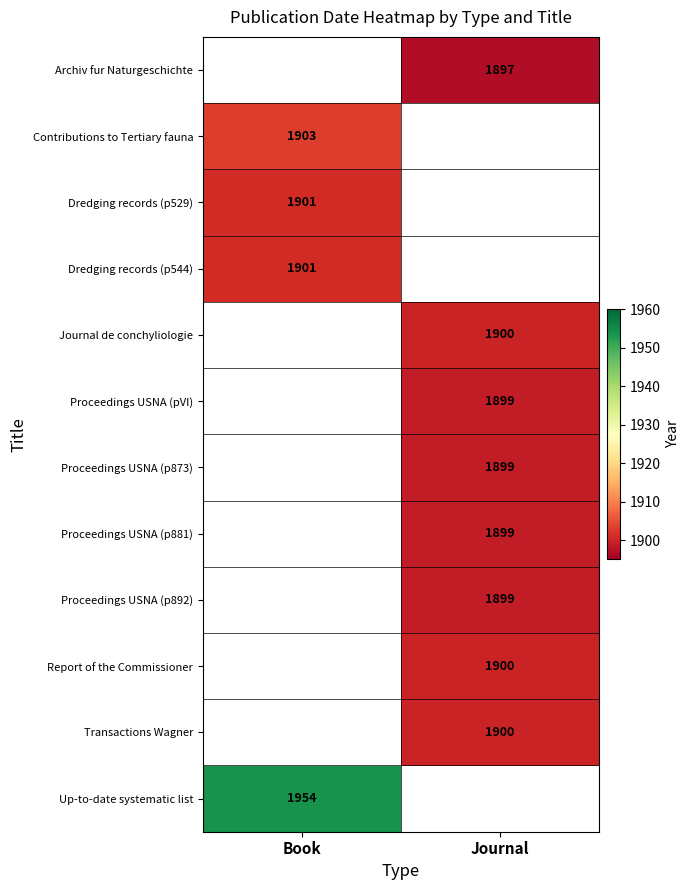

Is the value of Up-to-date systematic list at Book greater than the value of Proceedings USNA (p892) at Journal?

Yes